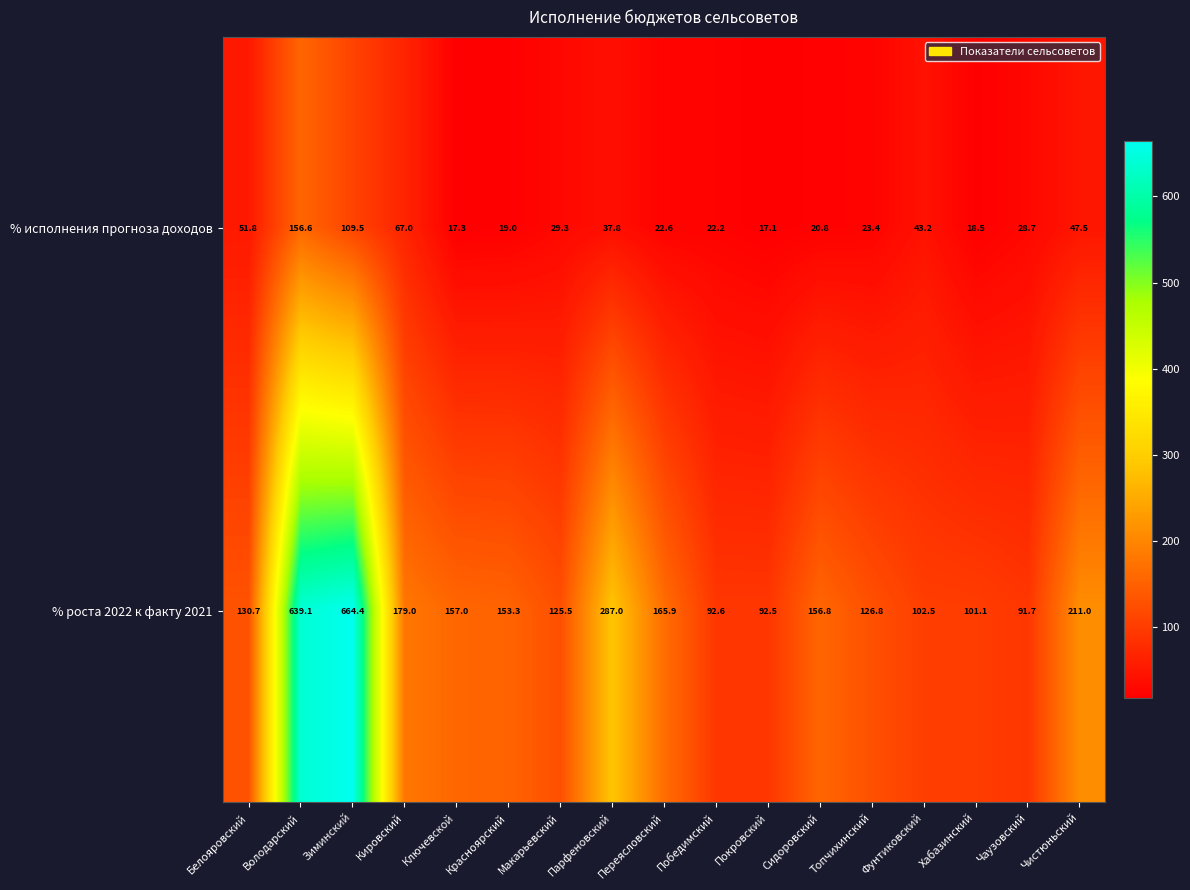

How many categories are shown in the chart?

17